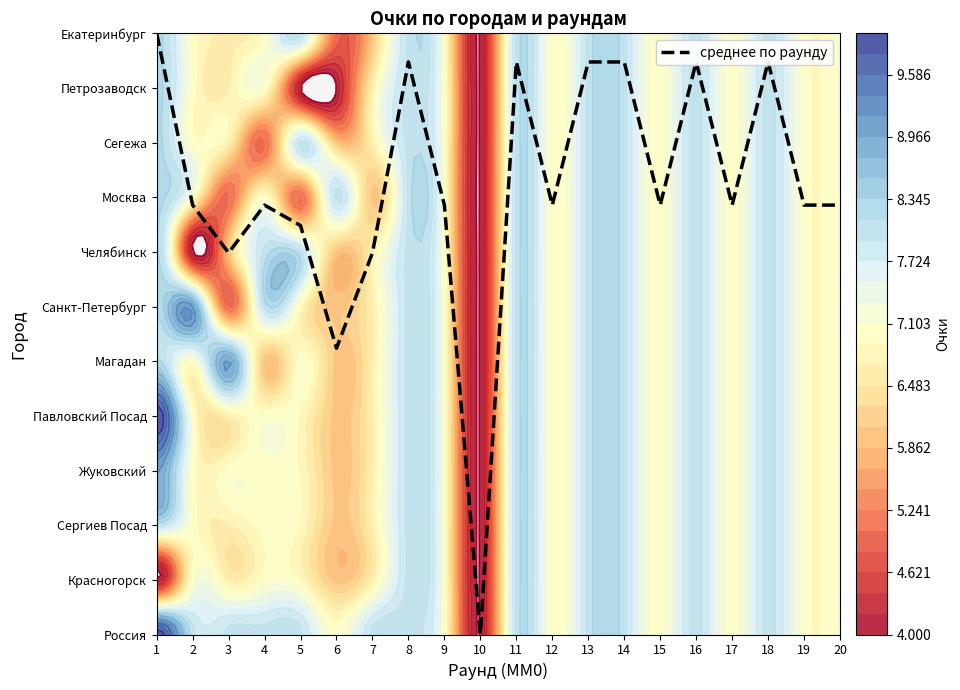

Reading right to left, list all the values displayed in this chart.

7.9	7.9	10.5	7.9	10.5	7.9	10.5	10.5	7.9	10.5	0.0	7.9	10.5	7.0	5.2	7.5	7.9	7.0	7.9	11.0